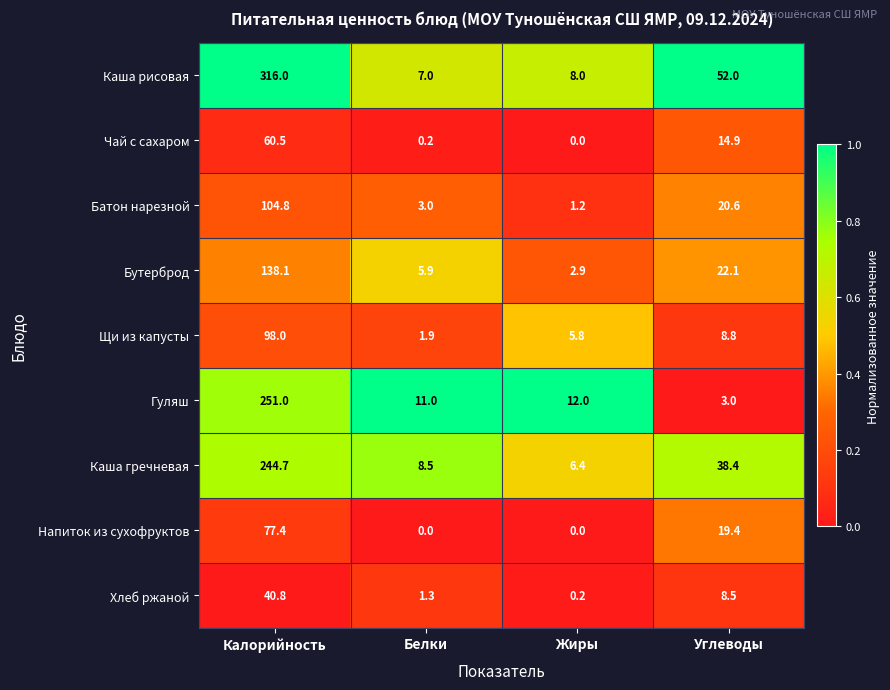

True or false: Напиток из сухофруктов has a value of 19.4 at Углеводы.

True